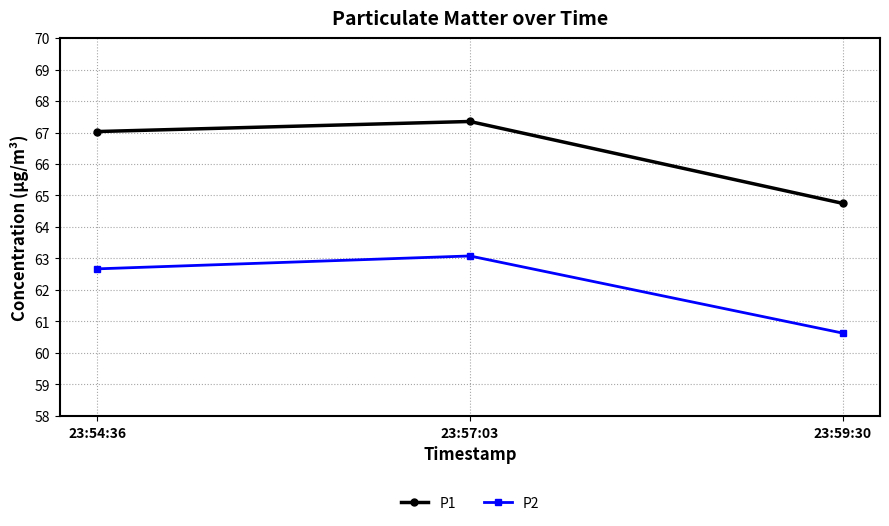

Where is P1 nearest to the value 66?

23:54:36